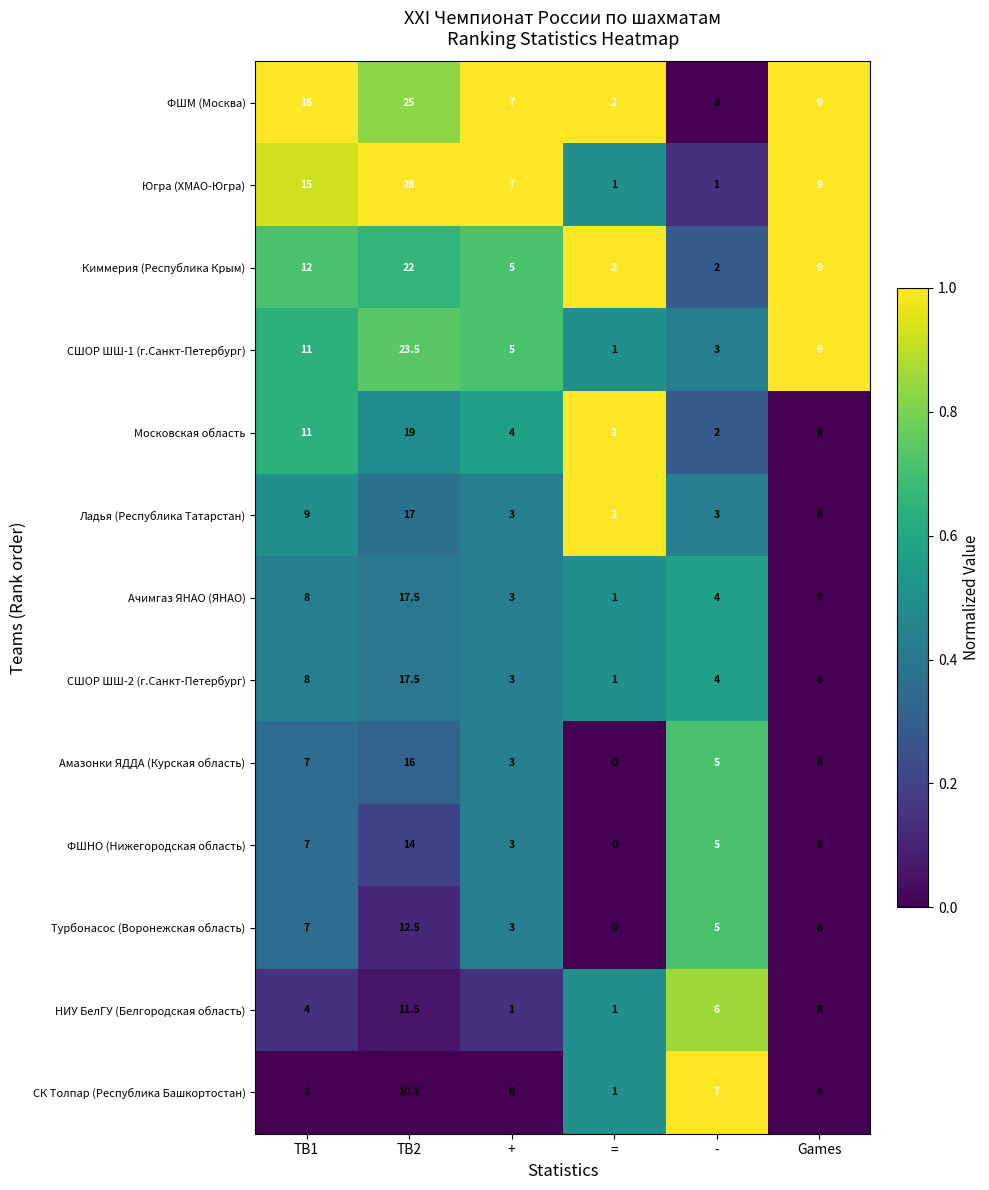

What is the average value of the Московская область series?

7.7